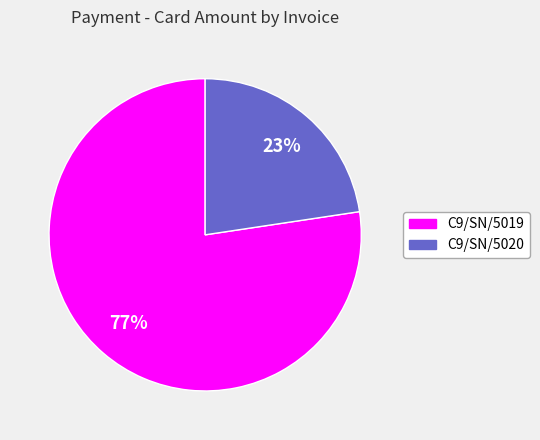

Which category has the biggest portion of the pie?

C9/SN/5019